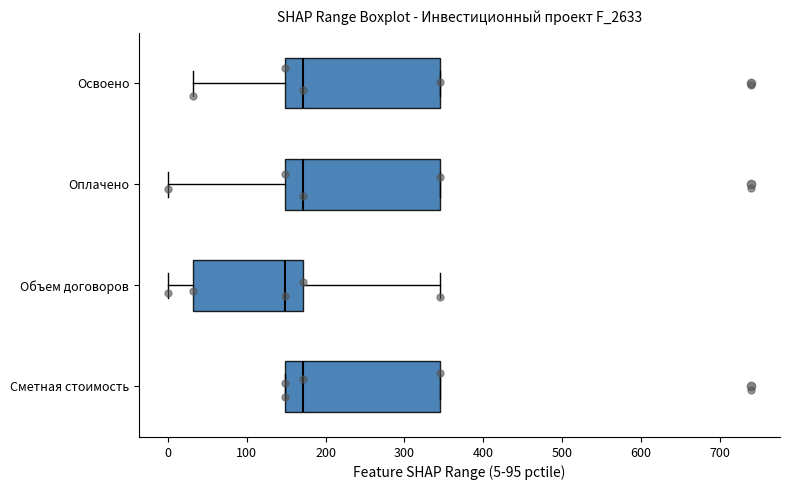

Reading bottom to top, read every box against the x-axis: the position of its median line, the range the box covers, and the ends of its whiskers. The values are not printed on the chart, so give them approximately, as read against the axis.

Сметная стоимость: median 170, box 150 to 350, whiskers 150 to 350
Объем договоров: median 150, box 30 to 170, whiskers 0 to 350
Оплачено: median 170, box 150 to 350, whiskers 0 to 350
Освоено: median 170, box 150 to 350, whiskers 30 to 350